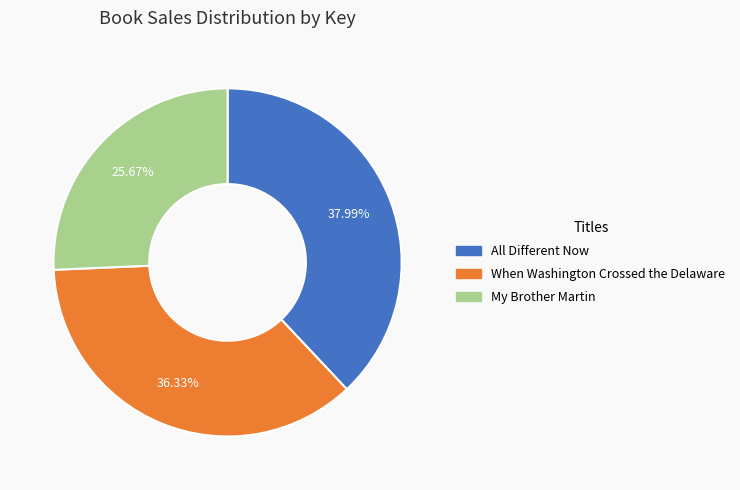

To the nearest percent, what is the difference between the largest and smallest slice percentages?

12%